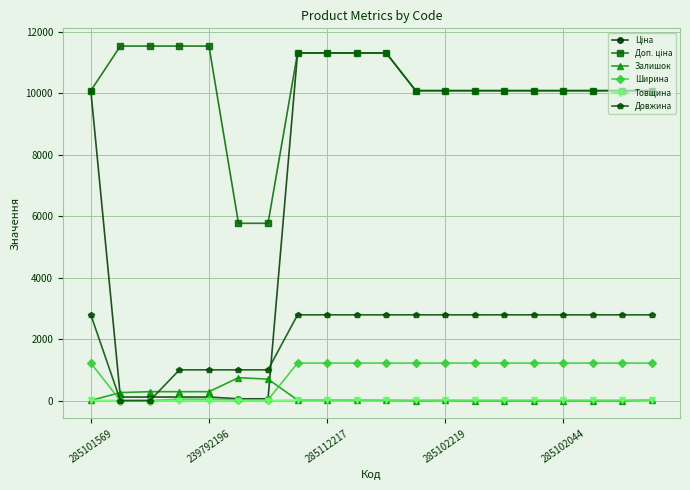

At how many categories does at least one series exceed 1385?

20